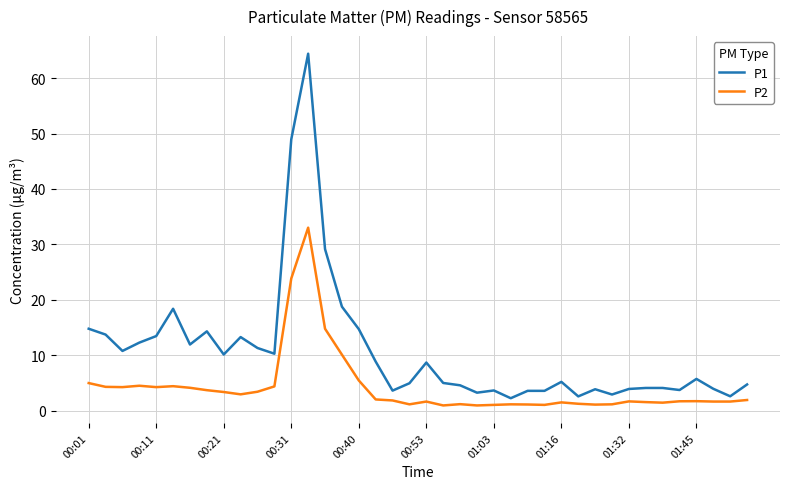

What is the maximum value for P2?

33.0